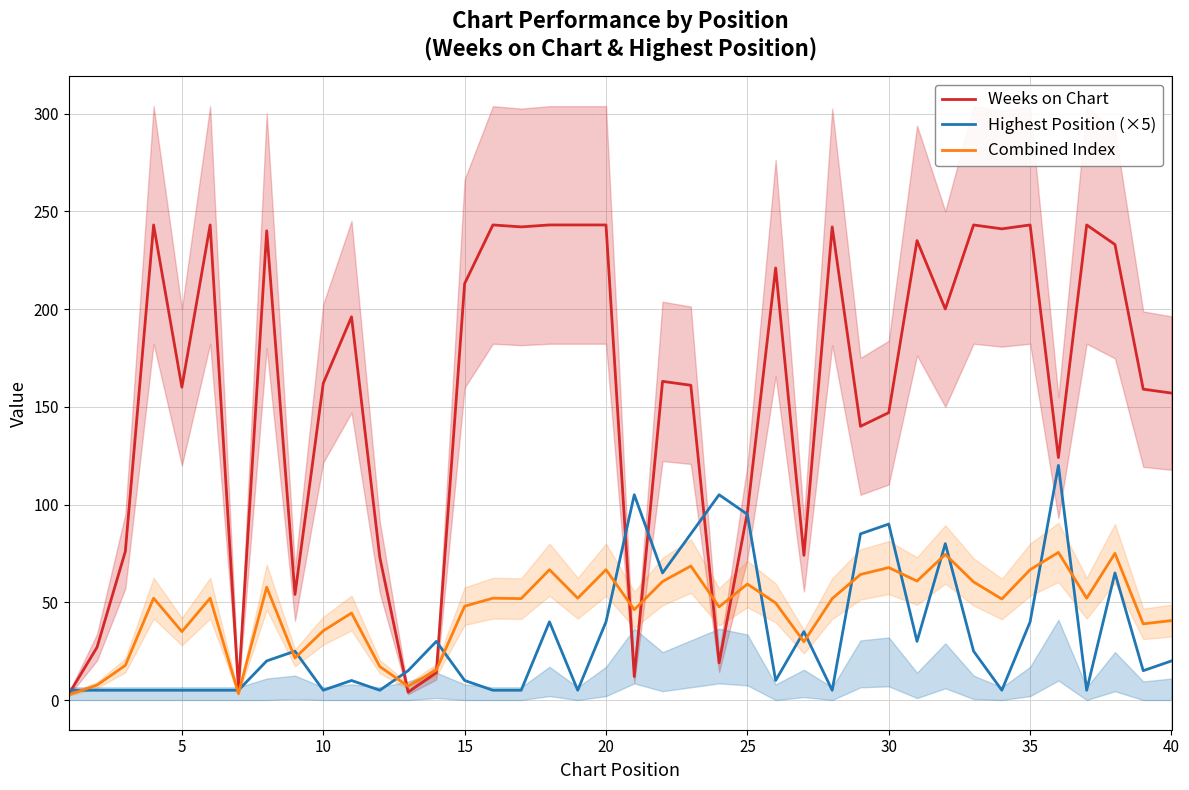

Rank the series at 15 from lowest to highest value.

Highest Position (×5), Combined Index, Weeks on Chart